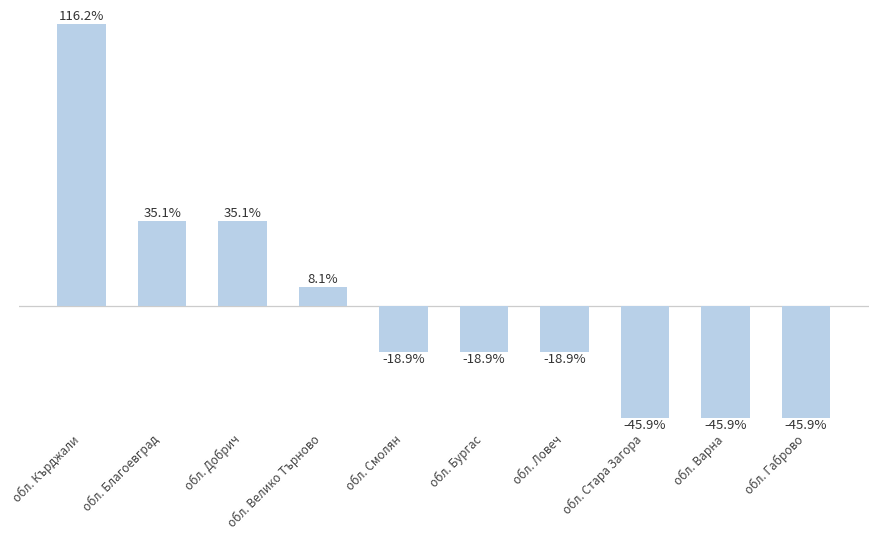

Between обл. Добрич and обл. Смолян, which is larger?

обл. Добрич